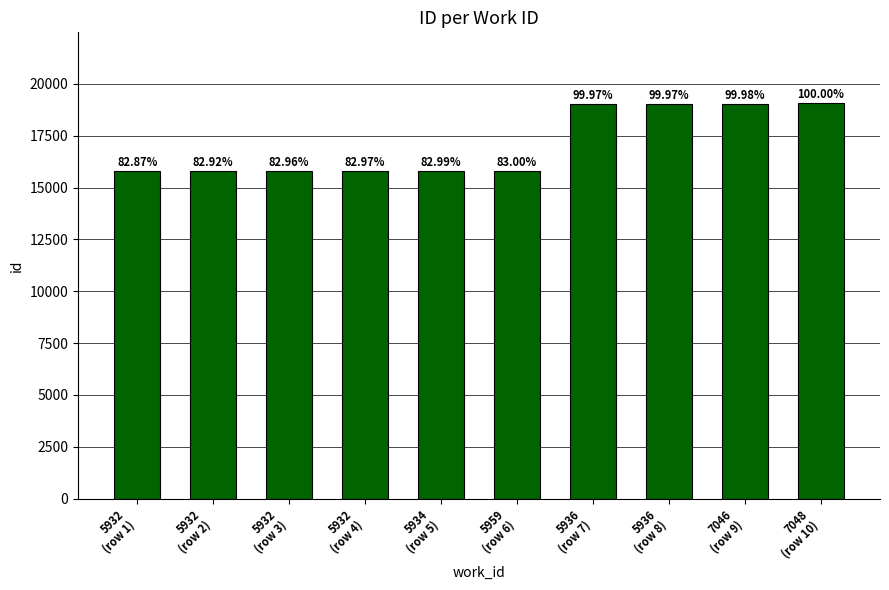

Reading left to right, extract all data points from this chart.

5932
(row 1)=15790	5932
(row 2)=15799	5932
(row 3)=15808	5932
(row 4)=15810	5934
(row 5)=15812	5959
(row 6)=15815	5936
(row 7)=19048	5936
(row 8)=19049	7046
(row 9)=19050	7048
(row 10)=19054